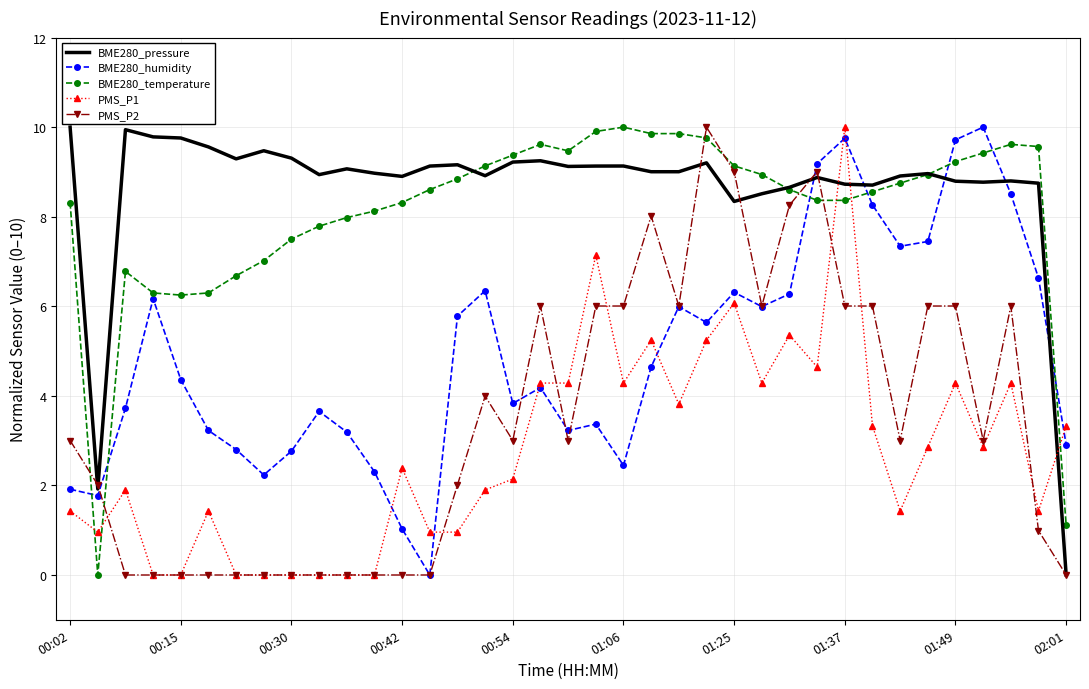

Which series ends up on top after the final intersection of BME280_humidity and PMS_P1?

PMS_P1